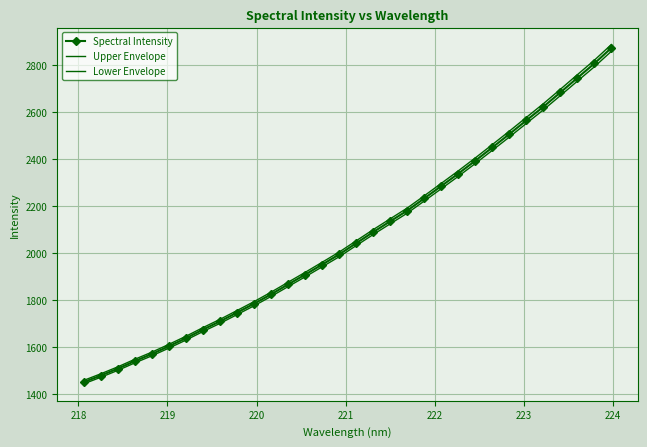

What is the sum of all Lower Envelope values?

65849.7